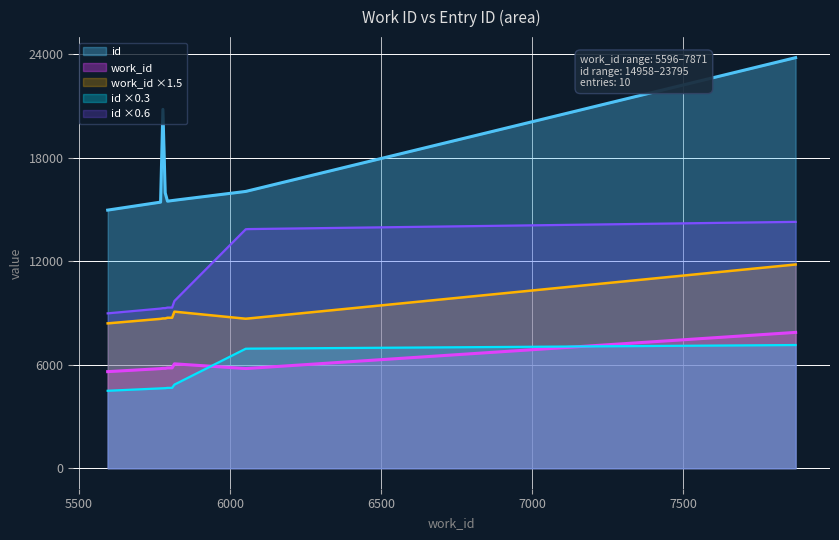

Count the number of data series in this chart.

5